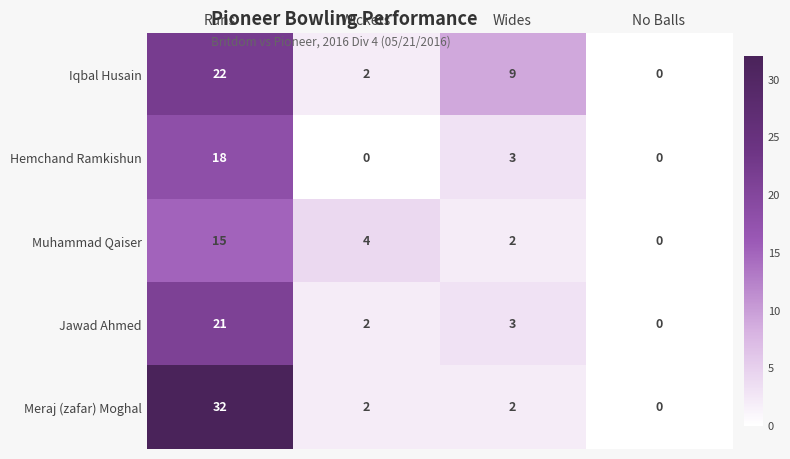

Is it true that Iqbal Husain equals 1 at Wickets?

False